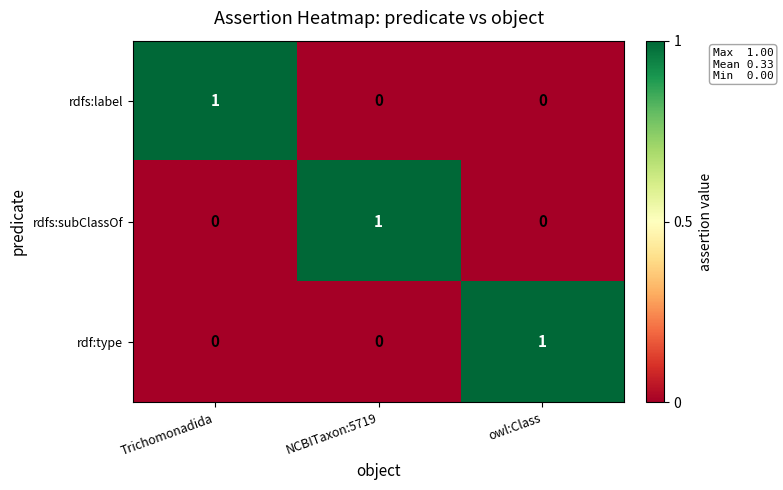

At how many categories does at least one series exceed 0?

3